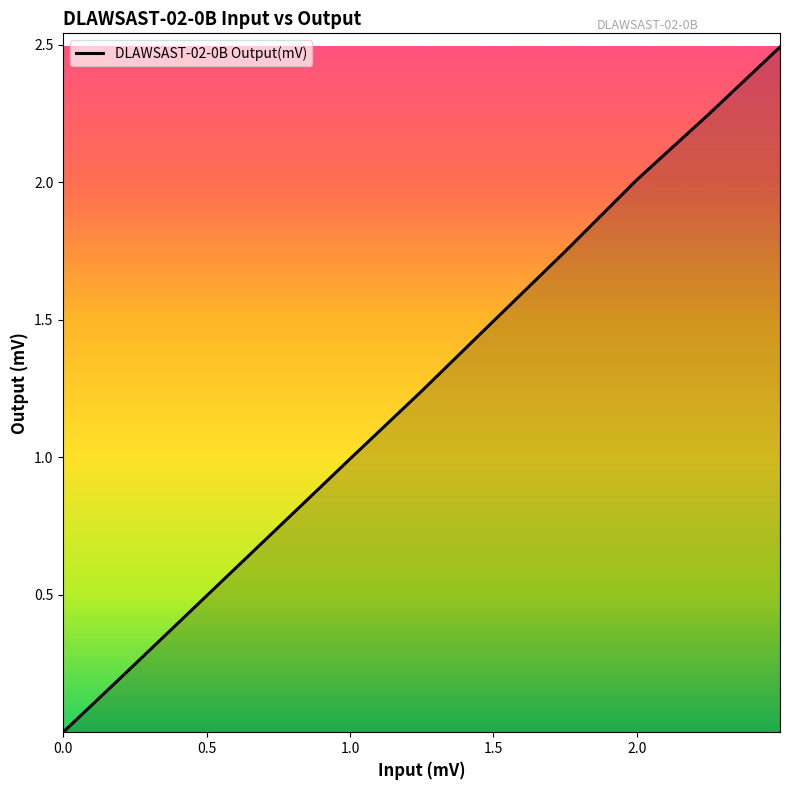

What is the greatest value displayed?

2.5